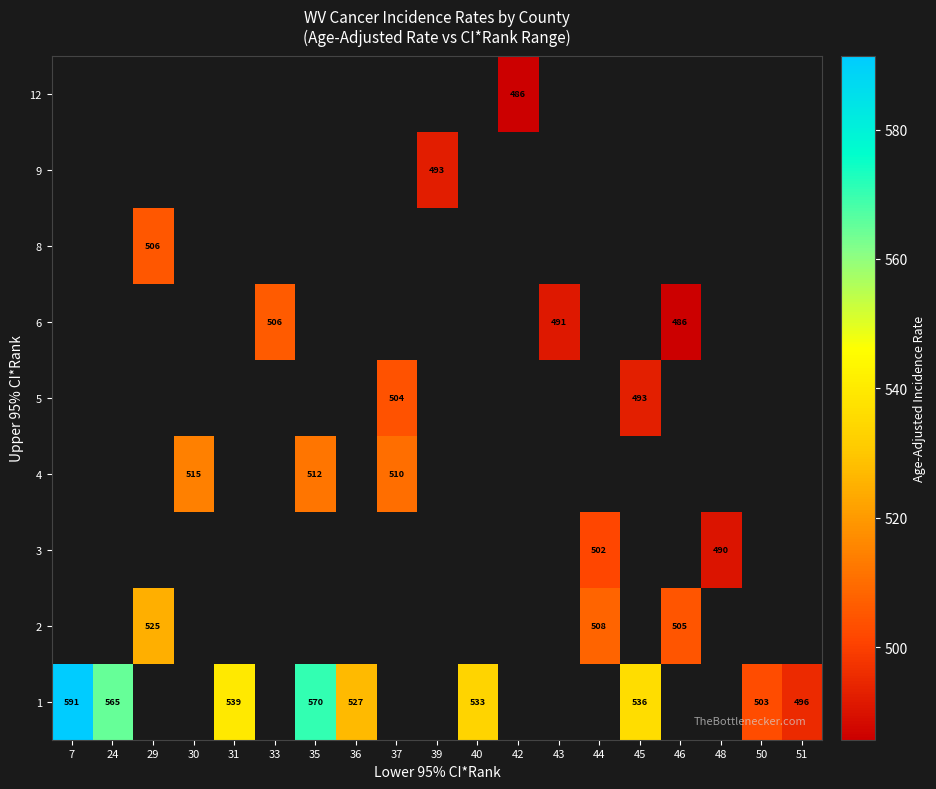

The value of 1 at 45 is 536.0. True or false?

True